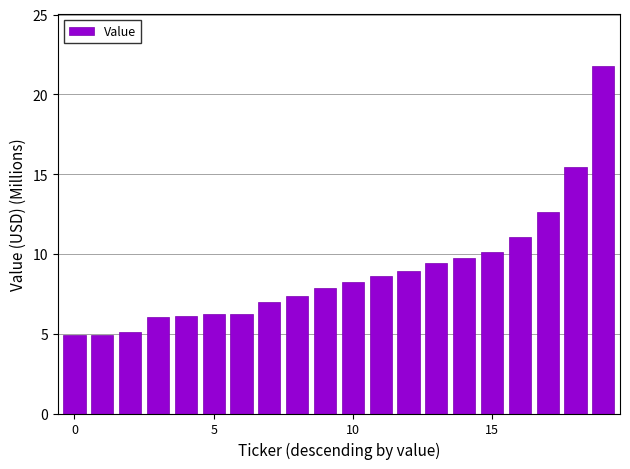

What is the average value?

8.9